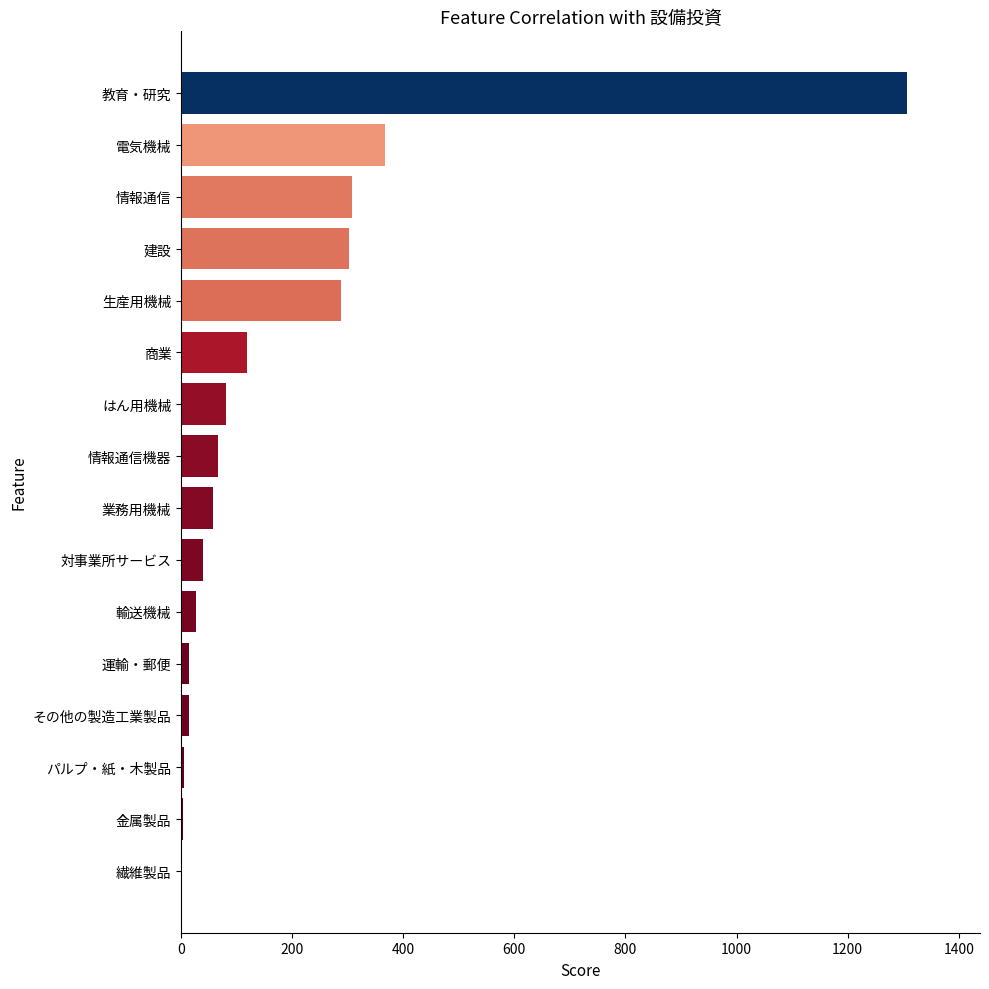

What is the change in value from 情報通信 to 電気機械?

+59.8